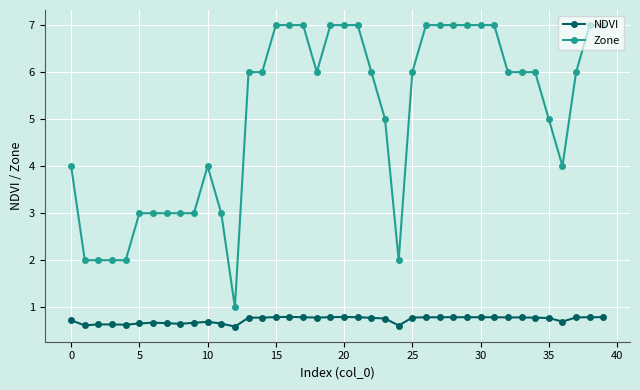

Which series has the largest total across all categories?

Zone